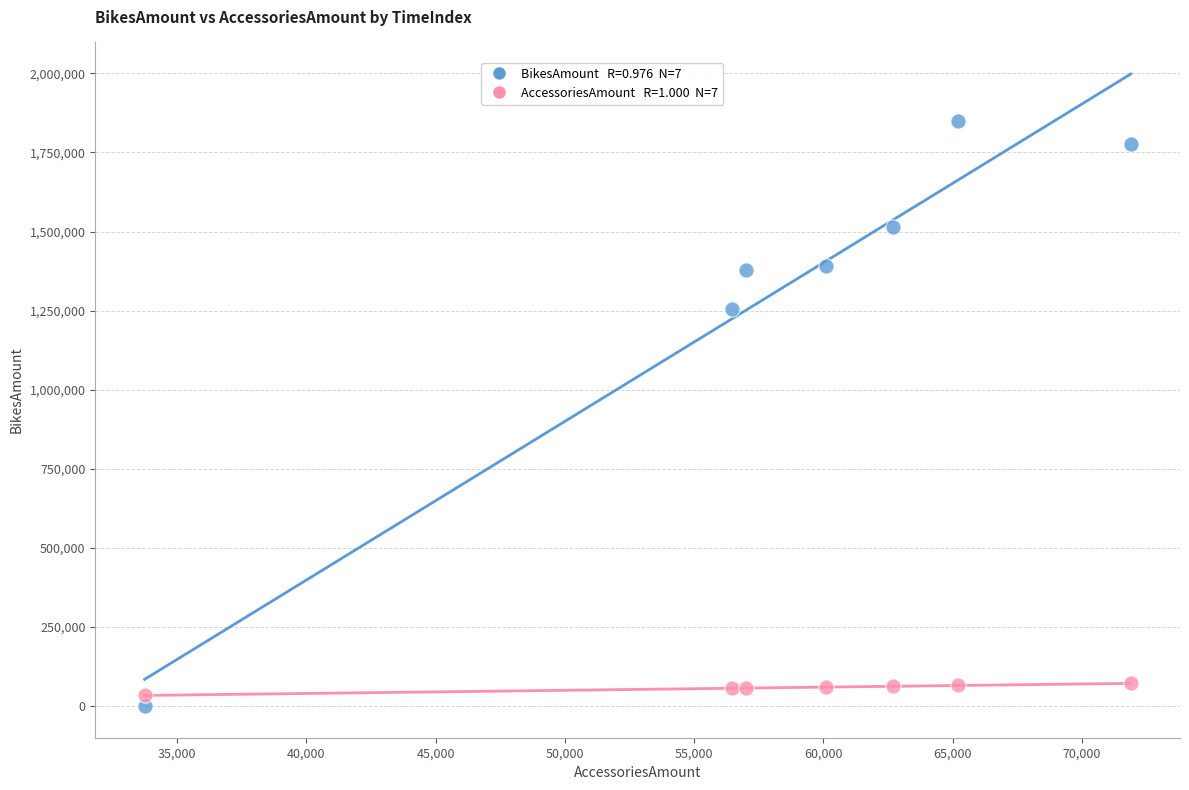

Across all series, what Y value is closest to 924476?

1254568.3